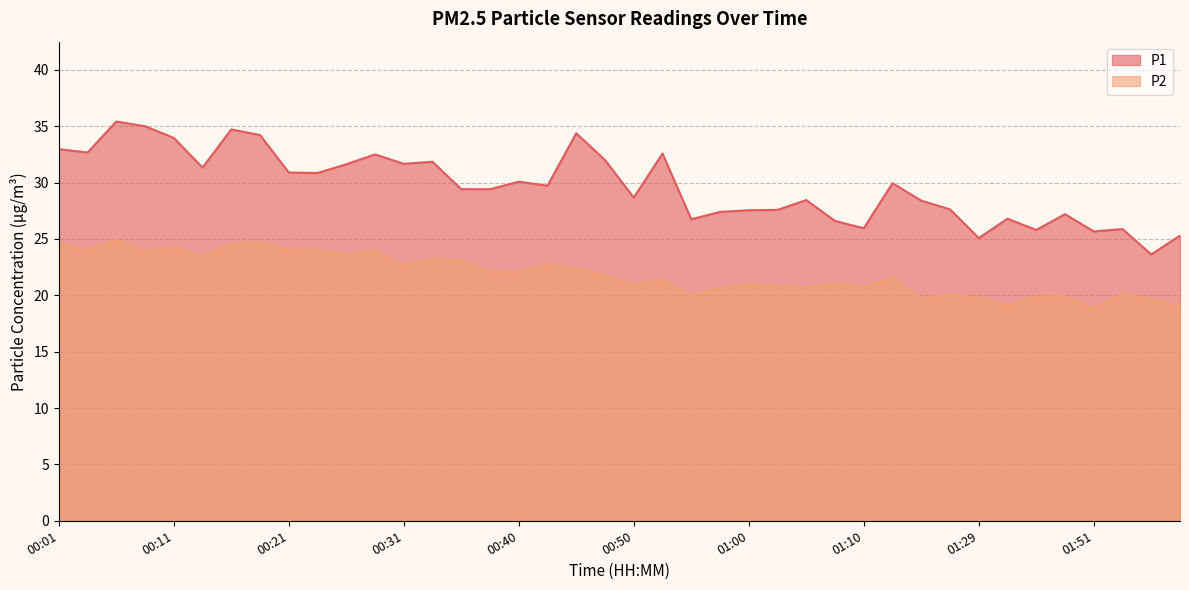

Where is P1 nearest to the value 29?

00:50